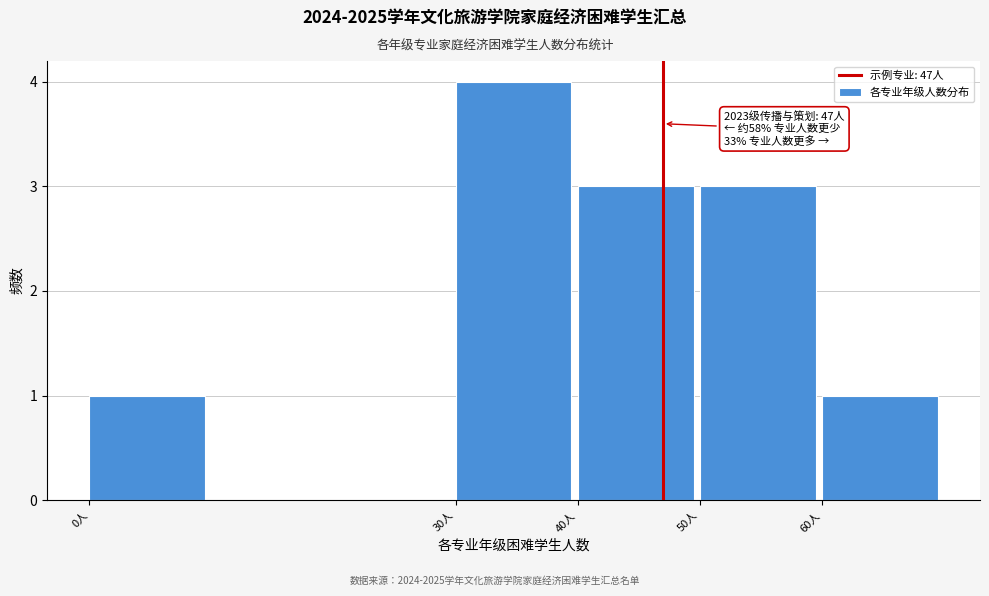

Reading right to left, what are all the values shown in this chart?

60人=1	50人=3	40人=3	30人=4	0人=1